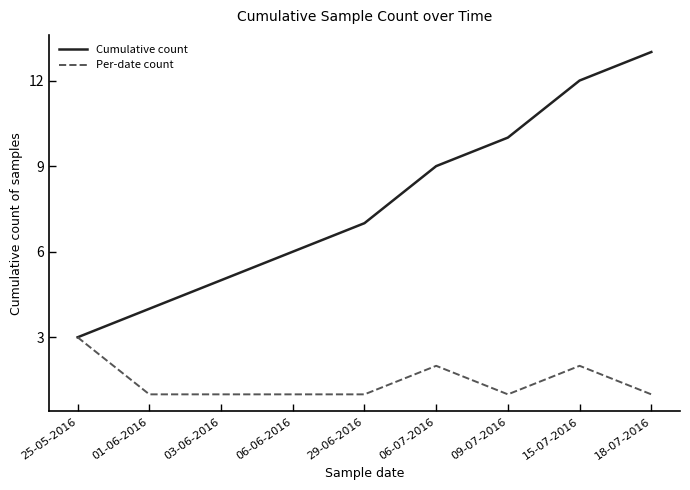

Does the chart display data point markers on the line(s)?

No